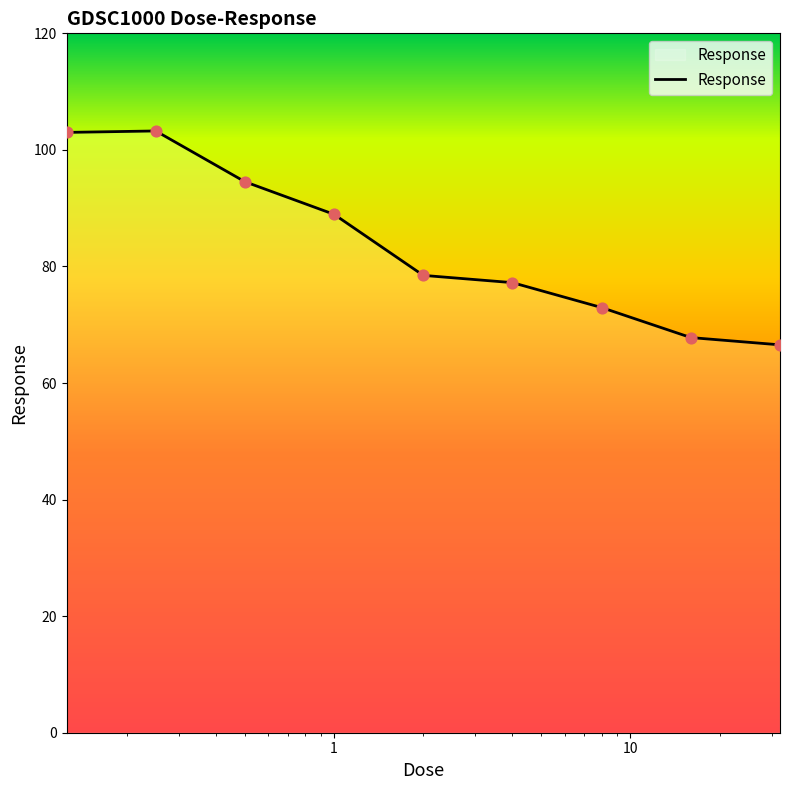

What is the smallest value displayed?

66.6